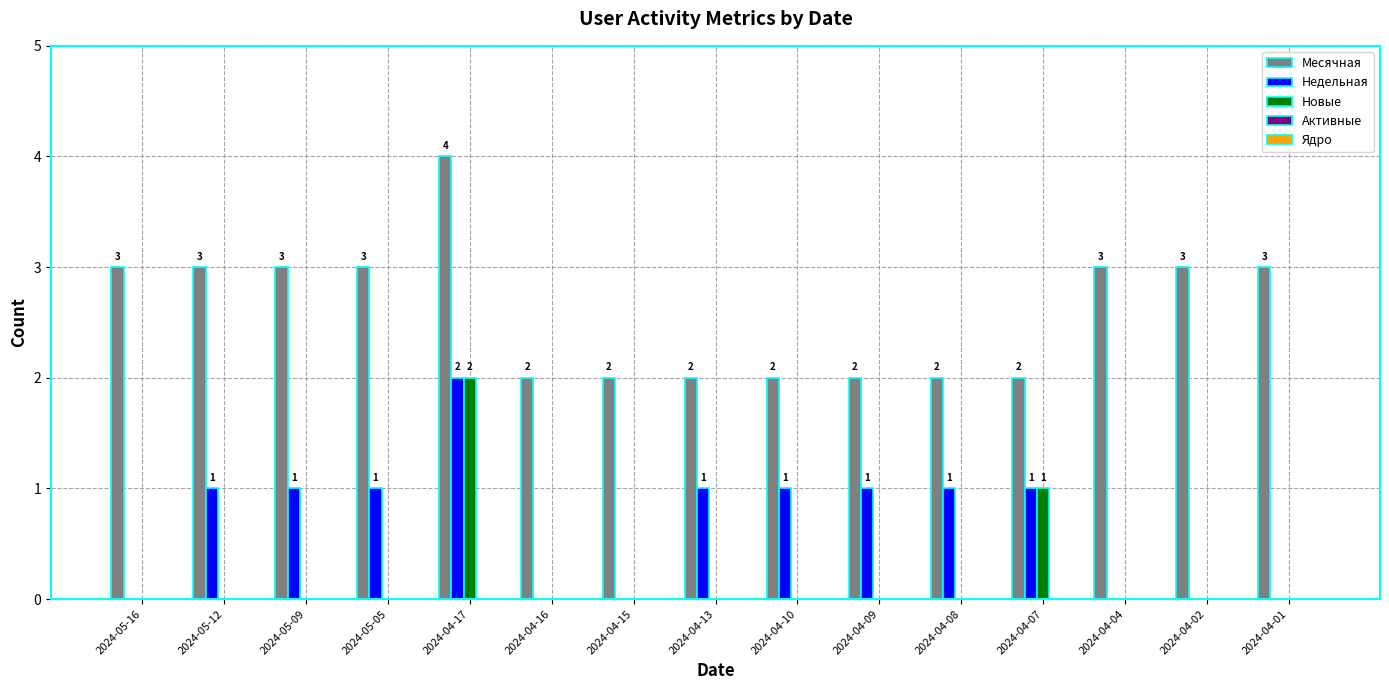

How many data points in Новые are above 0?

2